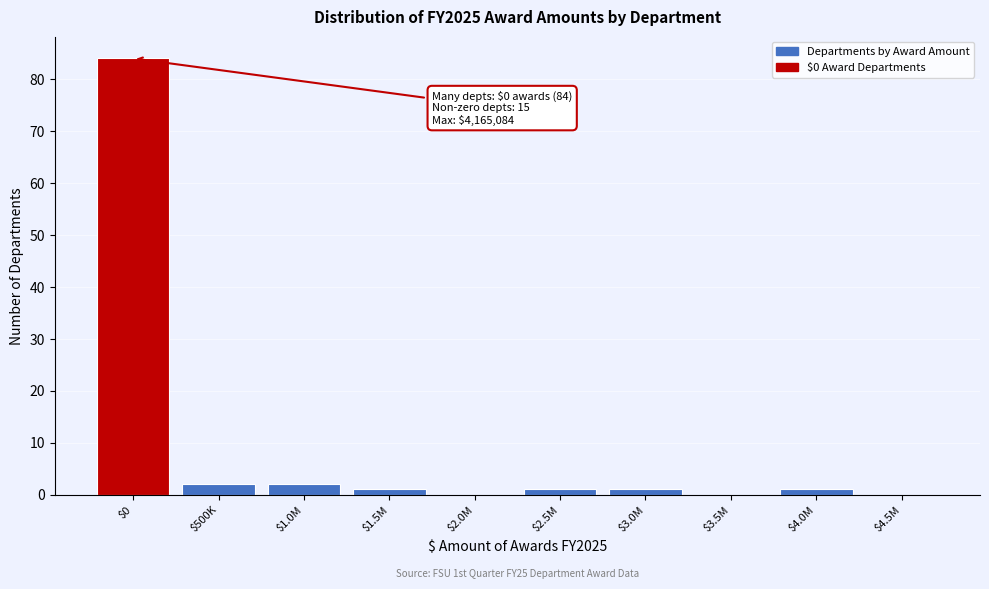

True or false: the data shows 0 at $2.0M.

True